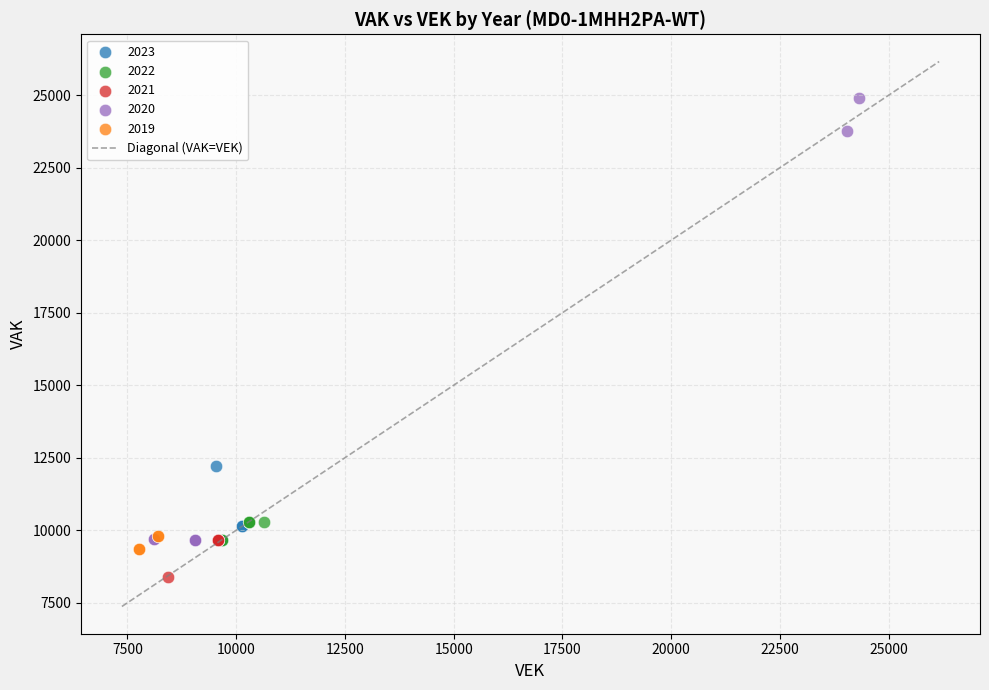

Which series has the largest Y range (max minus min)?

2020